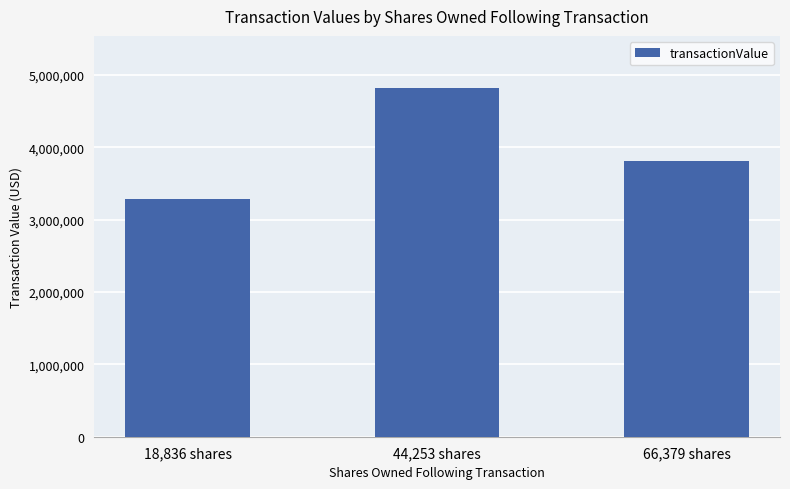

Reading right to left, extract all data points from this chart.

3812256	4814668	3278274